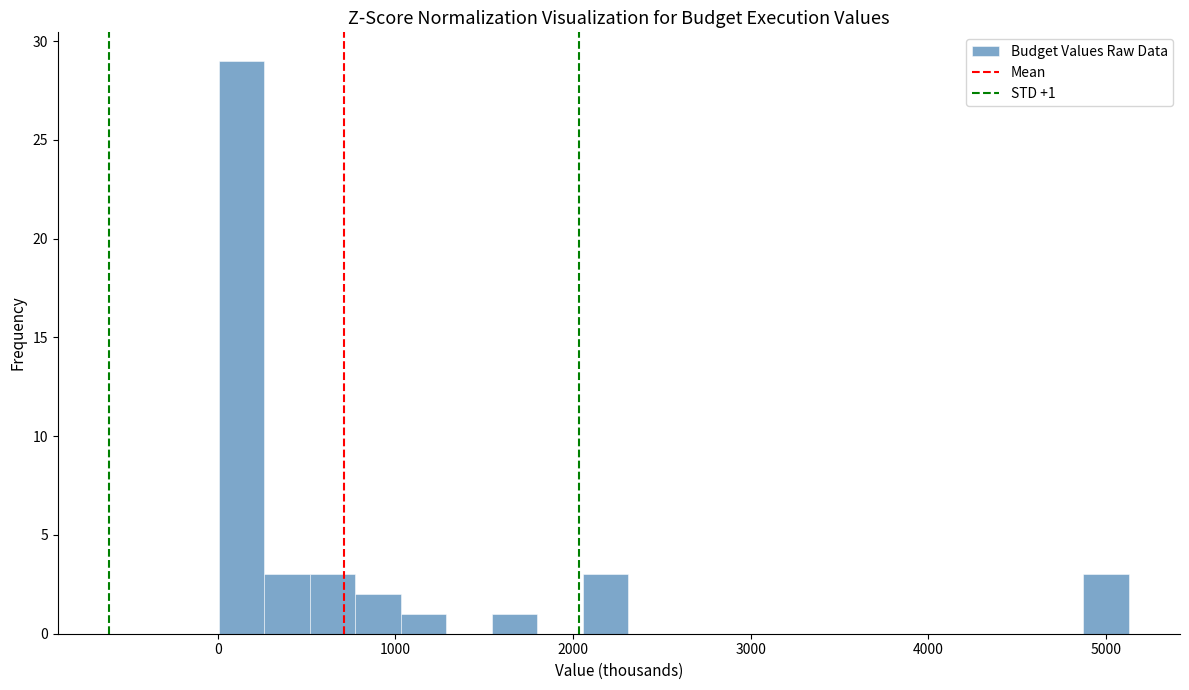

Around what value on the x-axis is the tallest bar? Give the approximate position of its centre, as read against the axis.

100